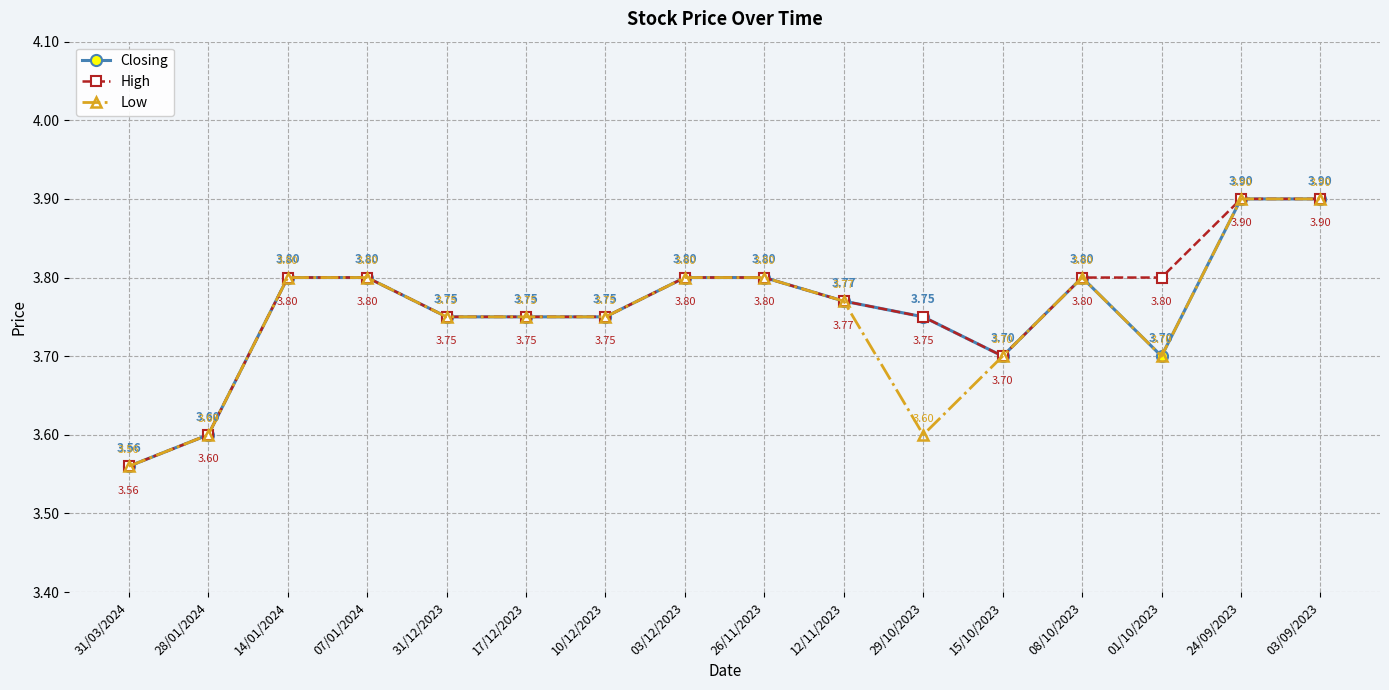

Where is High nearest to the value 3?

31/03/2024